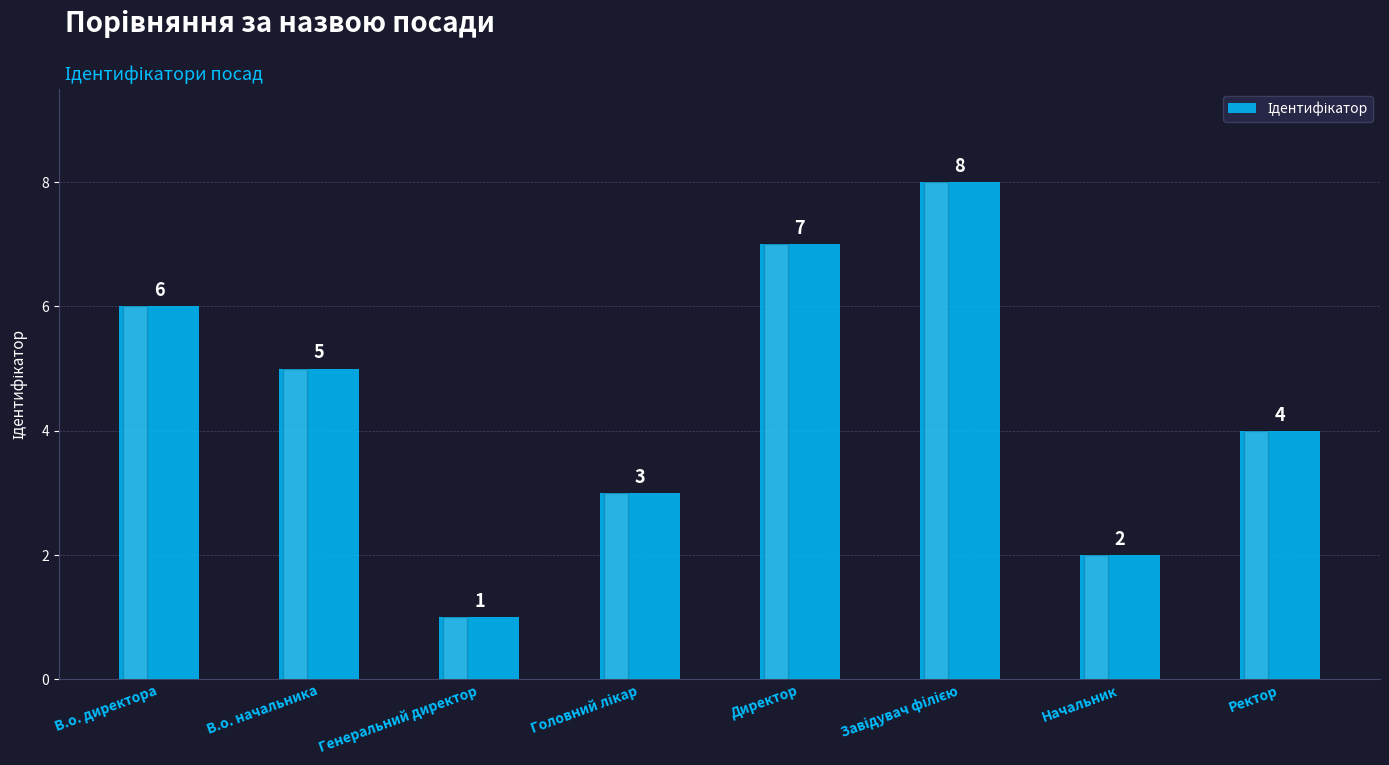

Which category has the lowest value across all series?

Генеральний директор